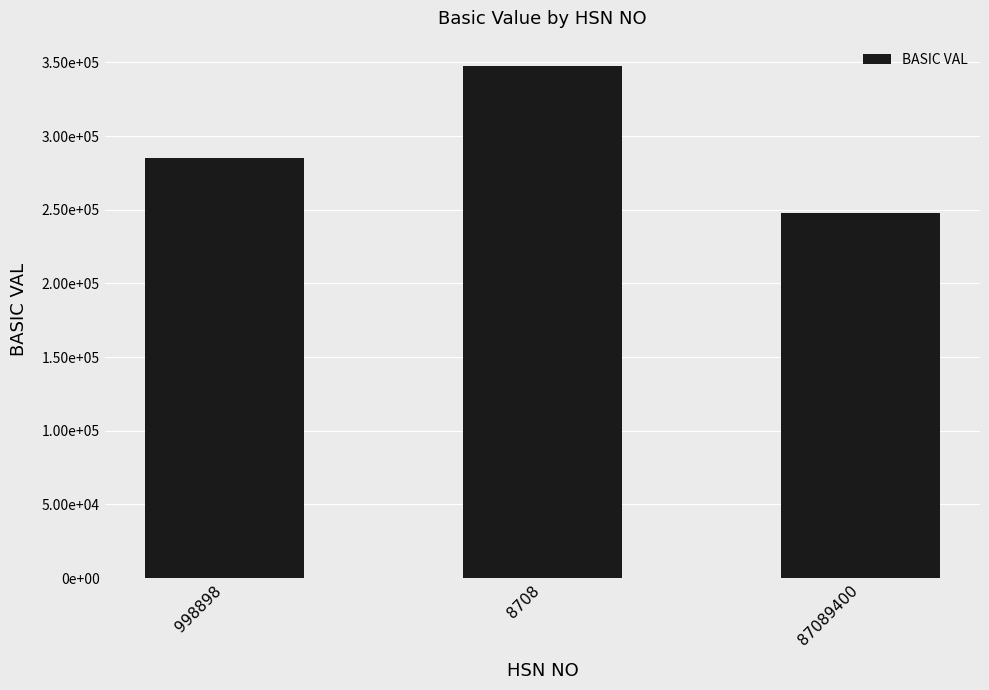

Which has a higher value, 87089400 or 8708?

8708